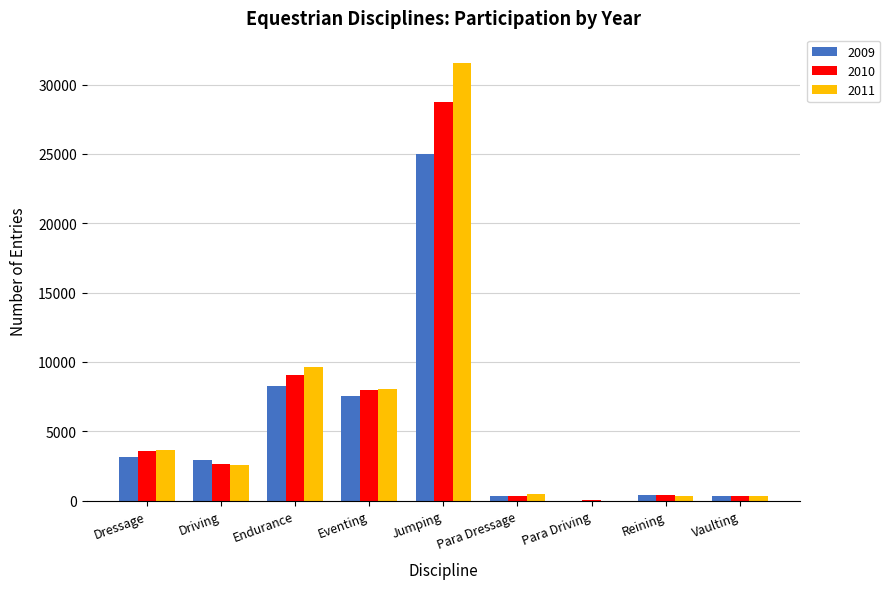

At which category is the sum across all series the highest?

Jumping